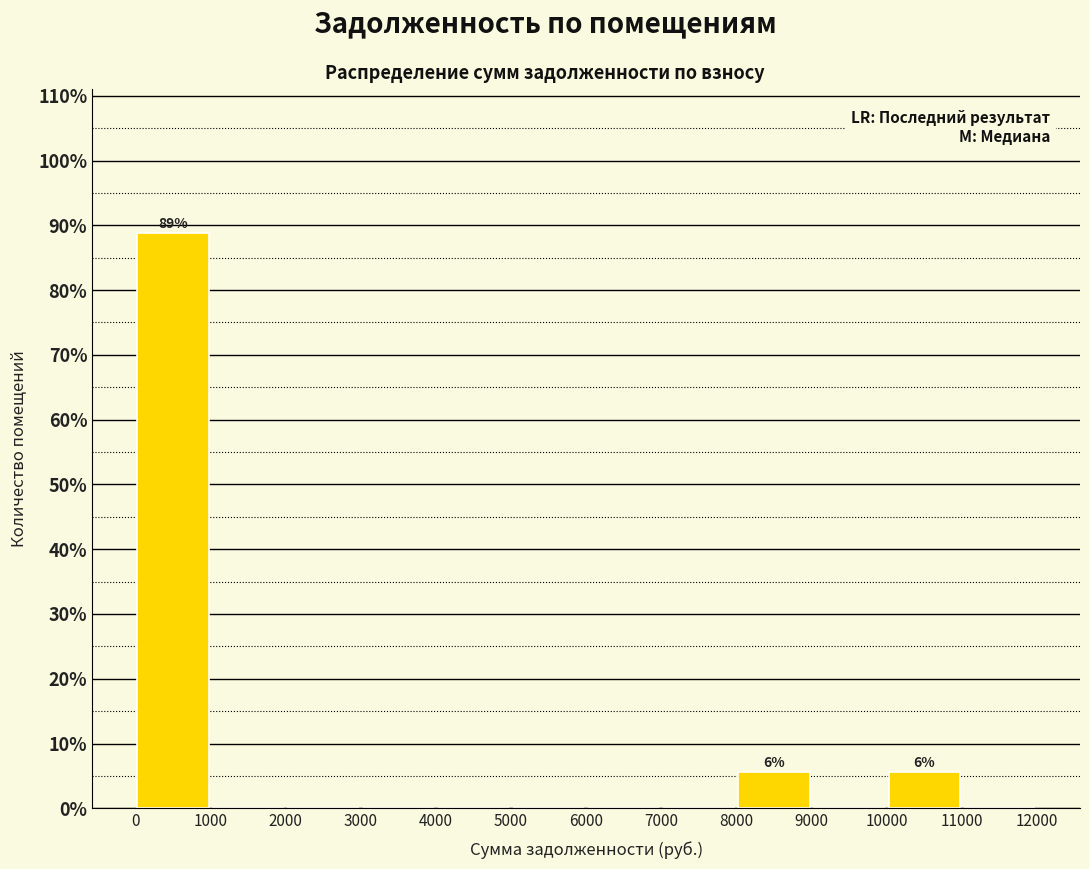

Over which range of the x-axis is the bar tallest?

0 to 1000